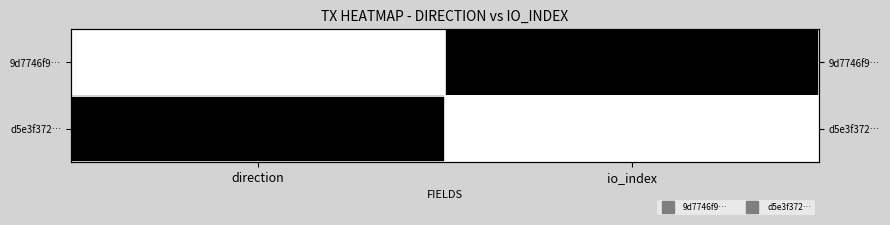

What is the total value across all series at direction?

1